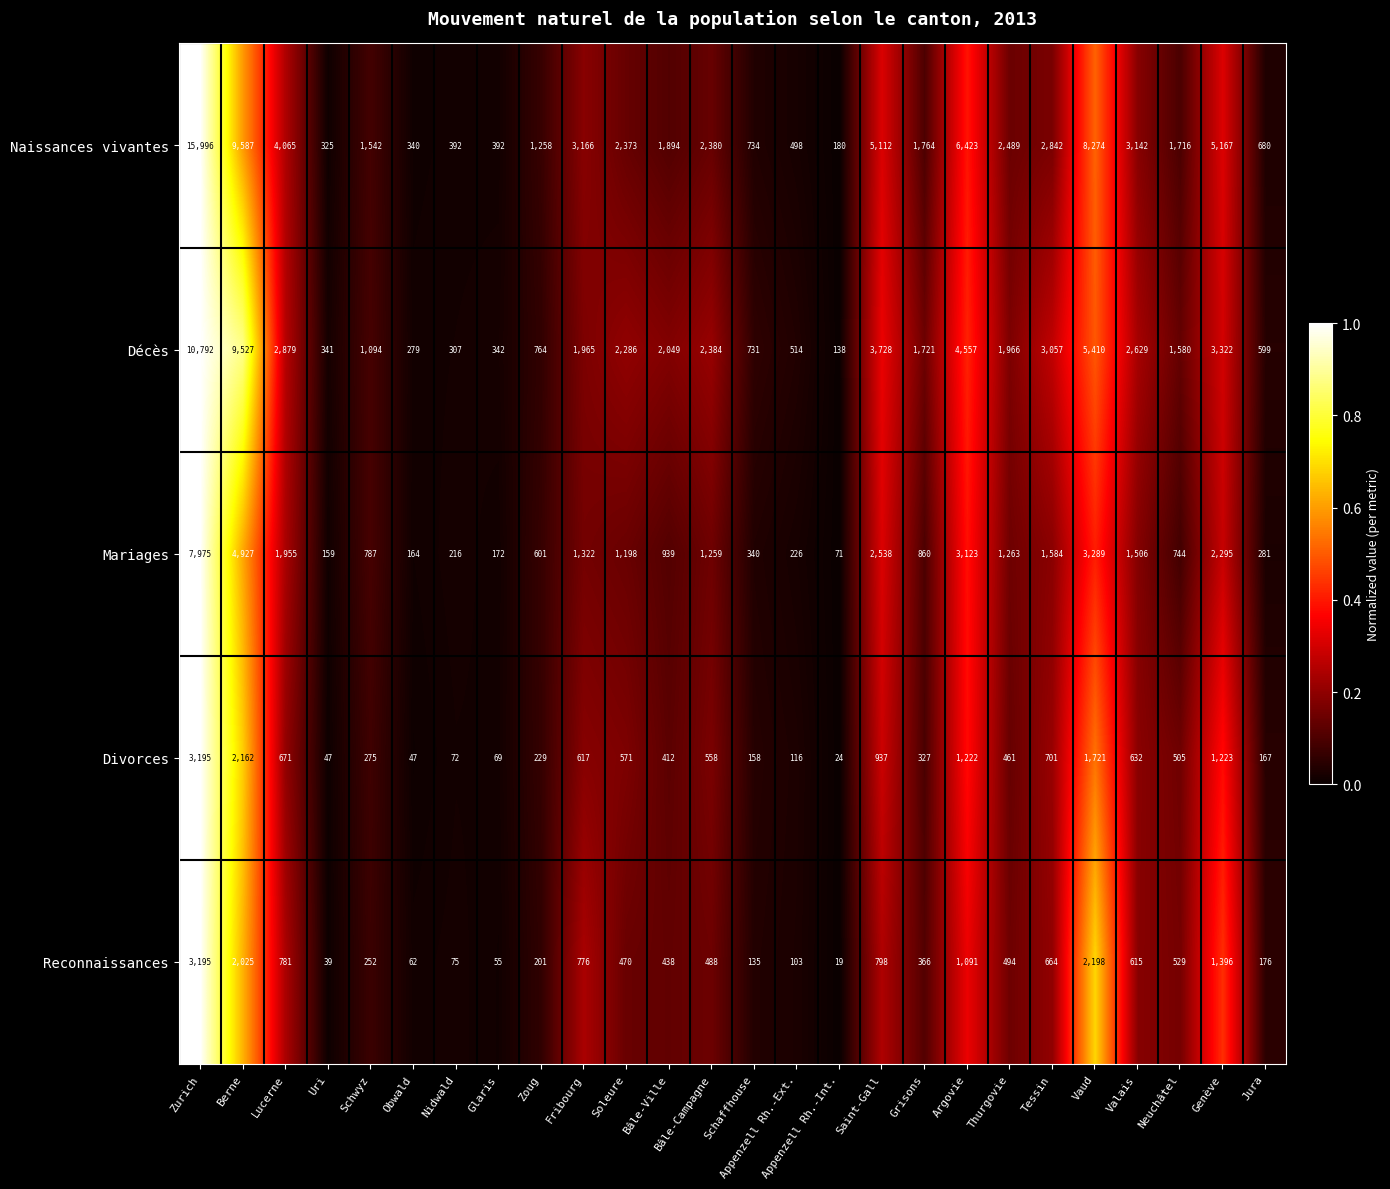

Which series has the largest total across all categories?

Naissances vivantes